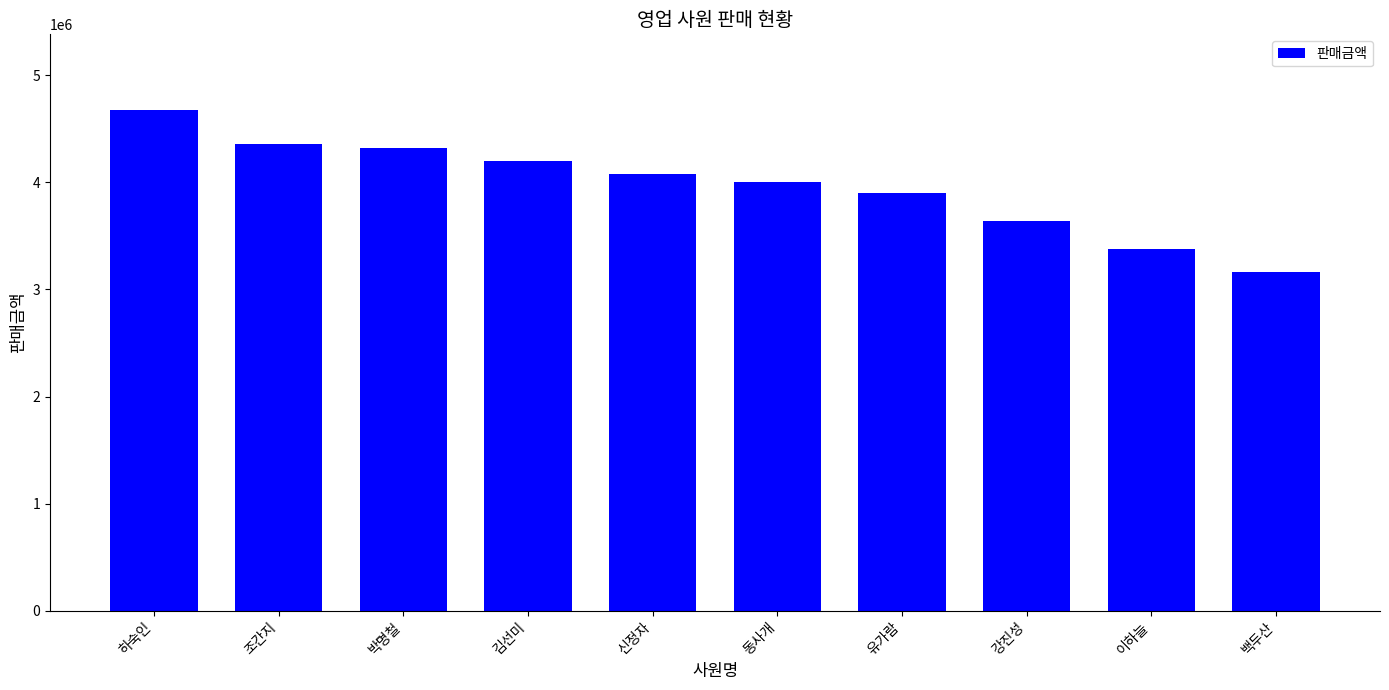

What is the change in value from 김선미 to 강진성?

-560000